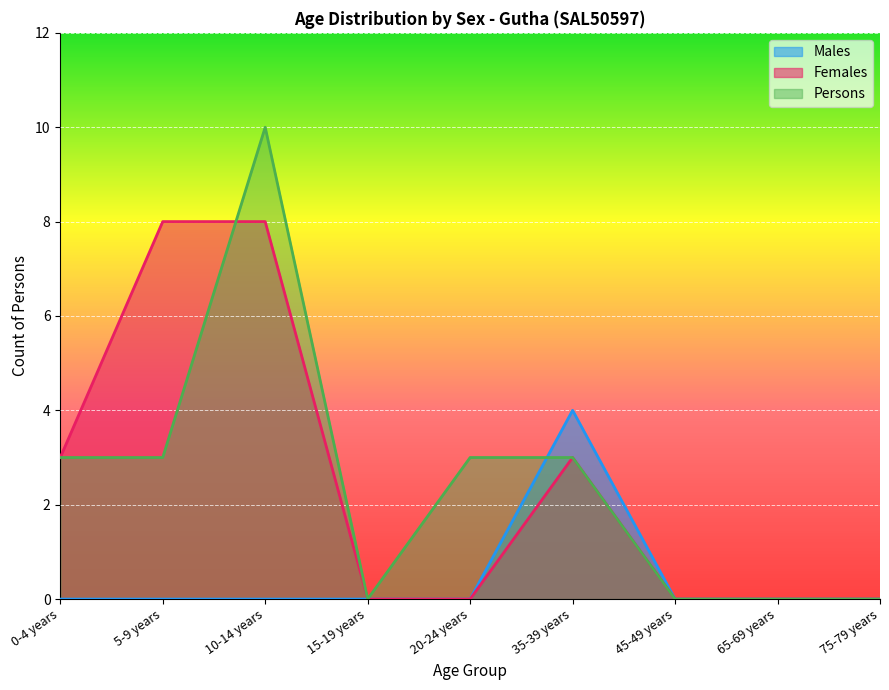

How many times do Persons and Males cross each other?

1